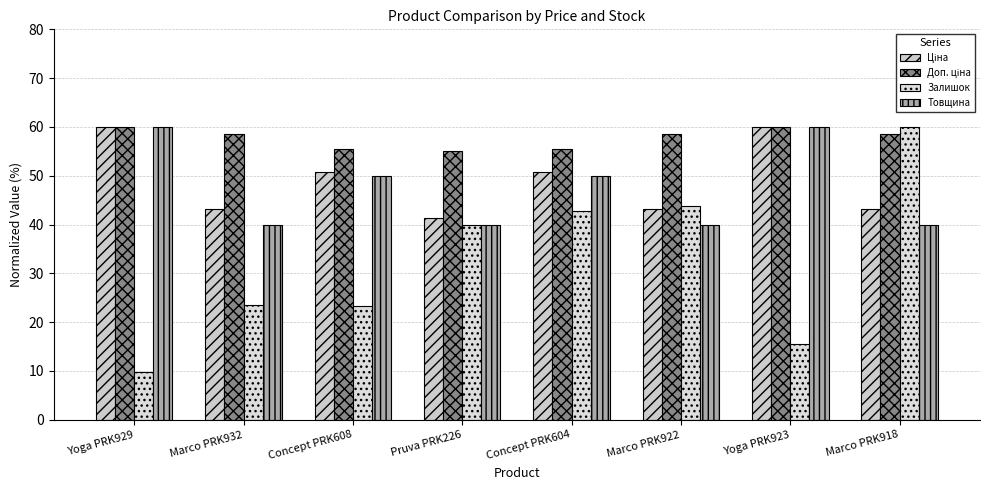

Does the chart contain any negative values?

No